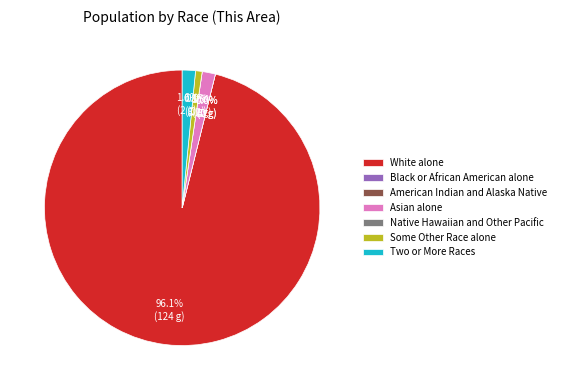

To the nearest percent, what is the average slice percentage?

14%